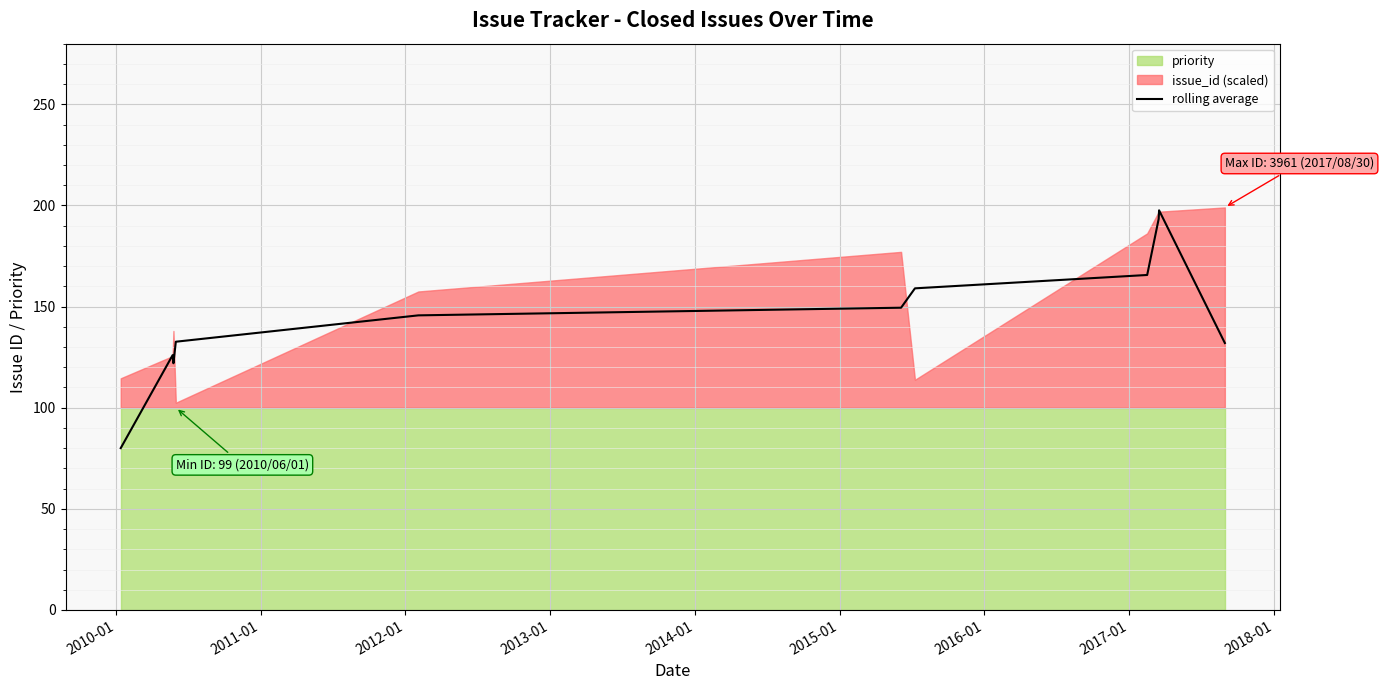

How many values exceed 145?

6